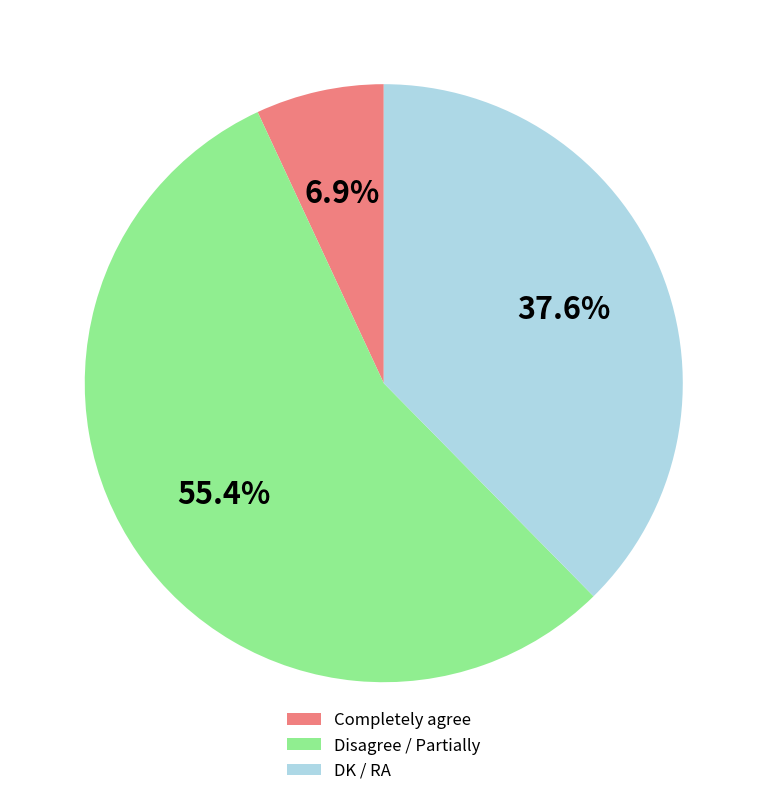

Between Disagree / Partially and Completely agree, which is larger?

Disagree / Partially